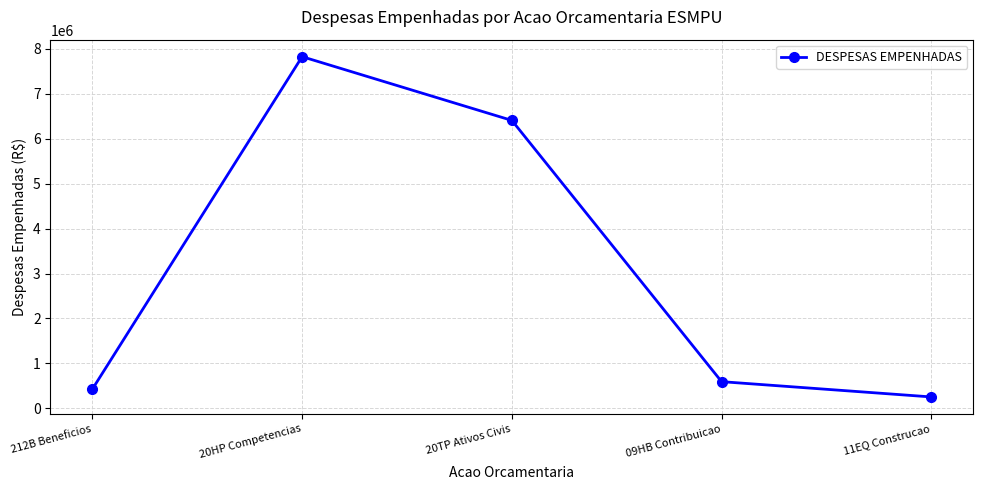

What is the maximum value shown in the chart?

7828937.8